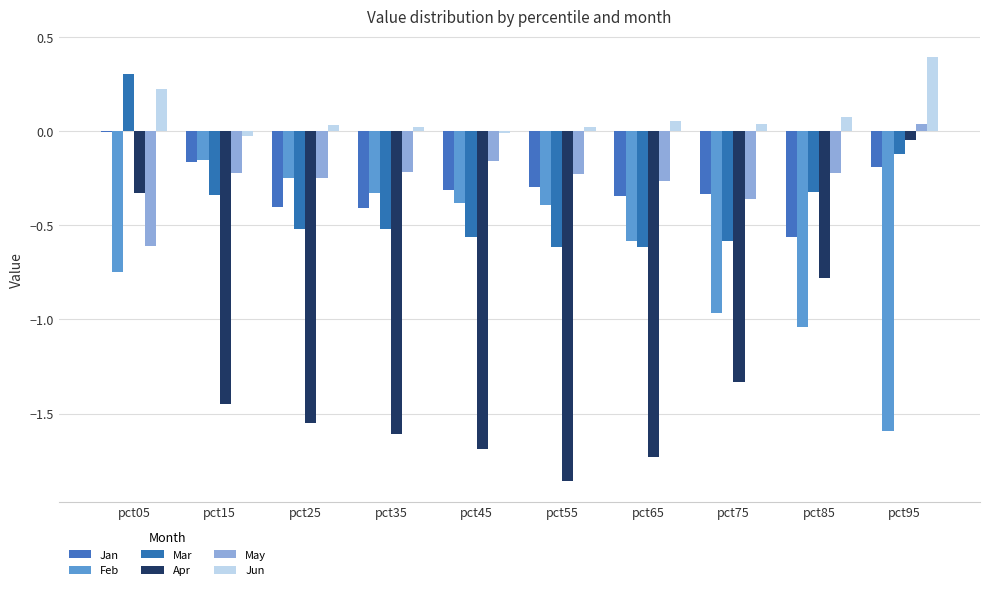

What is the minimum value shown in the chart?

-1.9